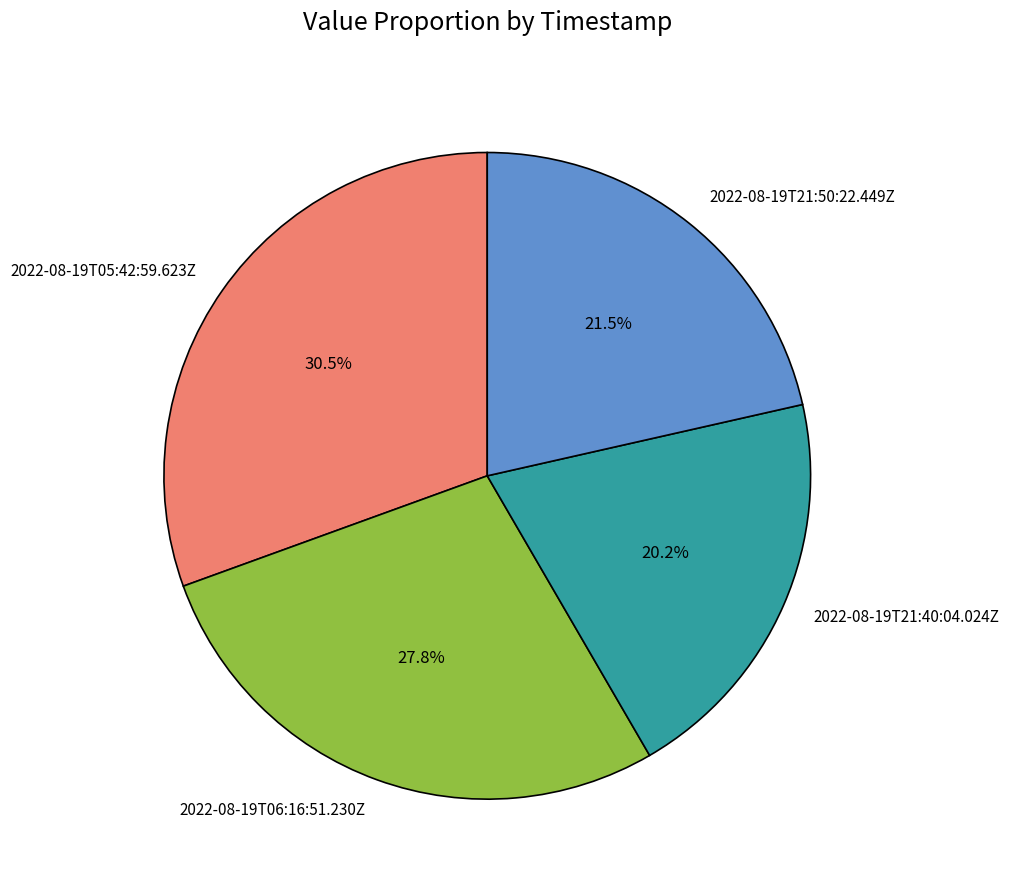

What portion of the pie excludes 2022-08-19T21:50:22.449Z?

78.5%